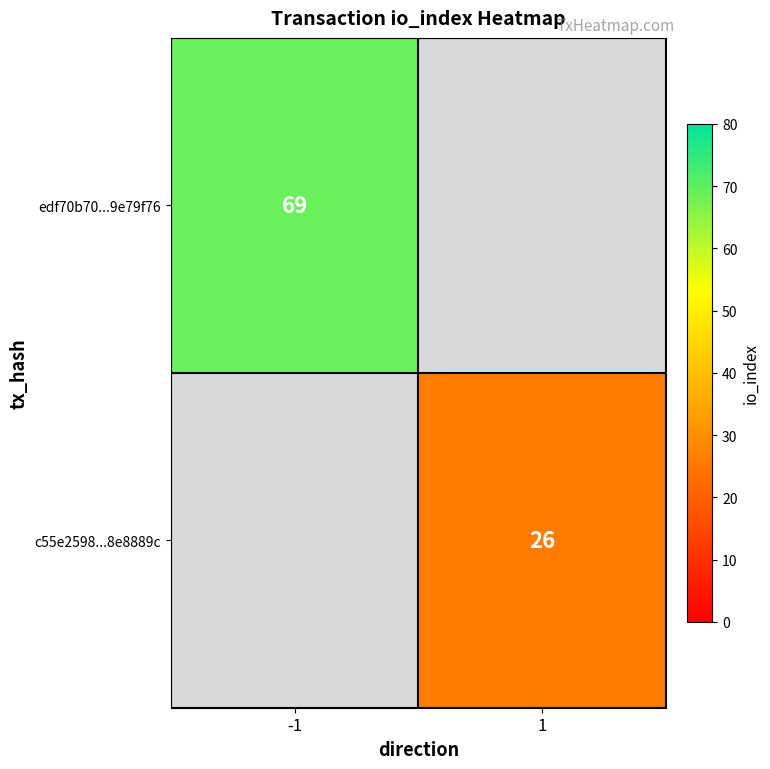

The value of c55e2598...8e8889c at 1 is 26. True or false?

True